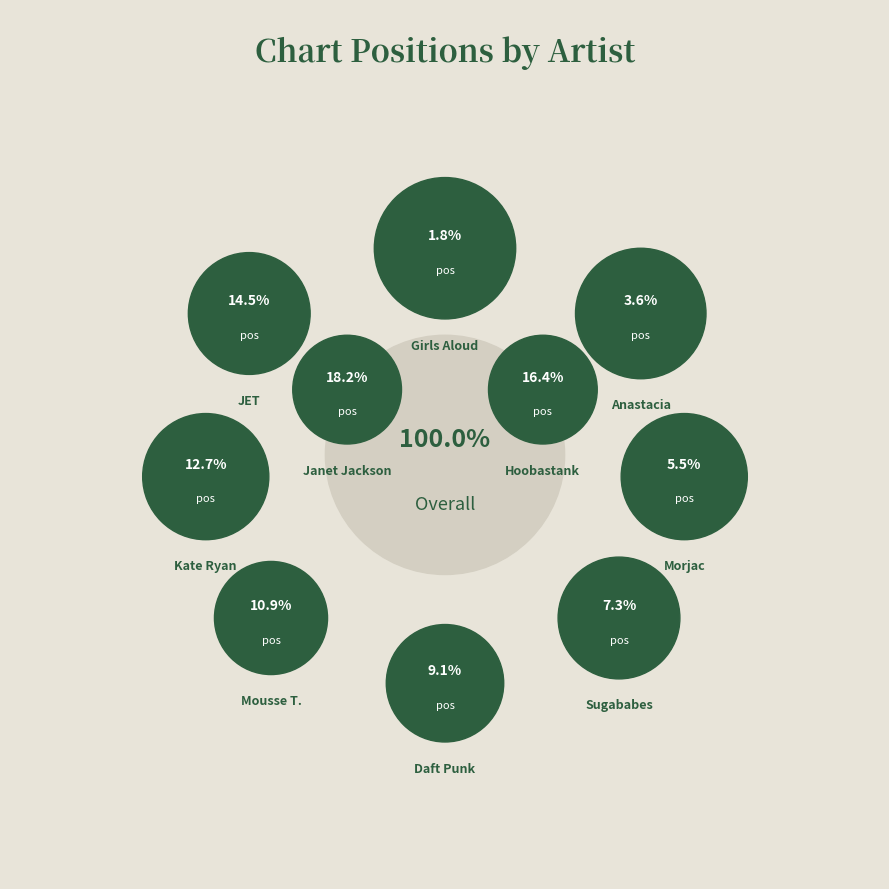

To the nearest percent, what is the difference between the Daft Punk and Janet Jackson slice percentages?

9%